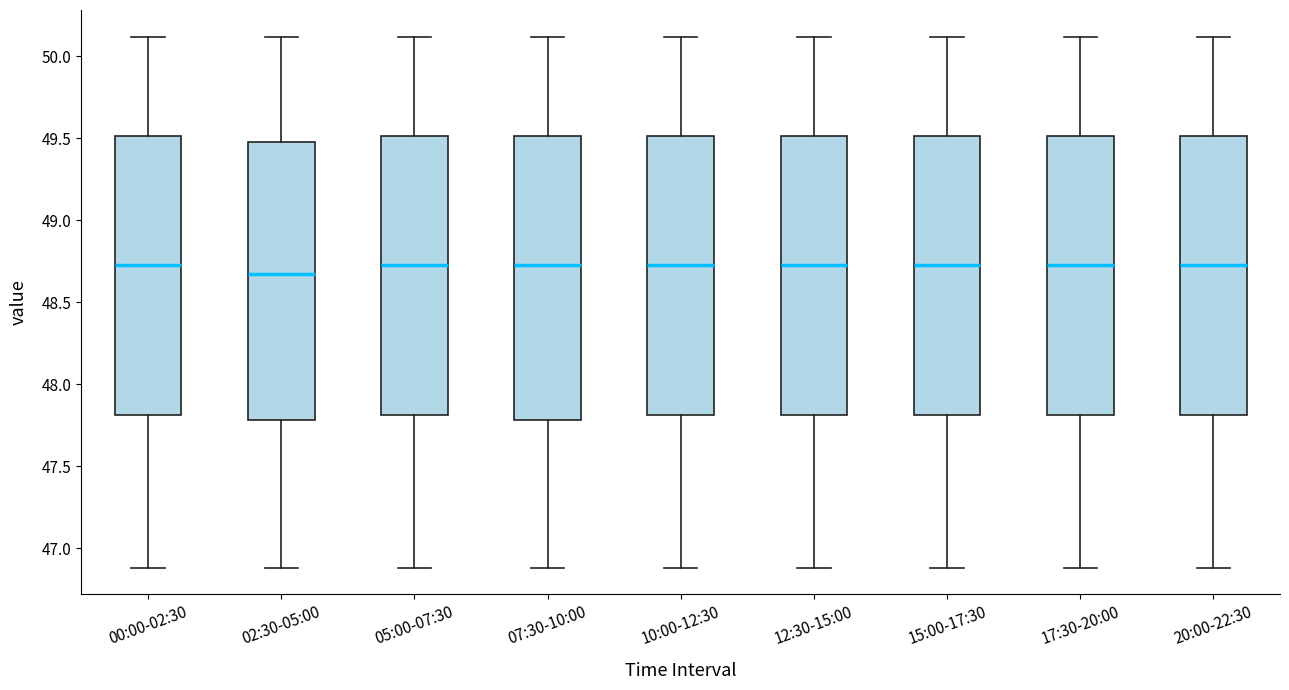

Which box's median line is the lowest?

02:30-05:00